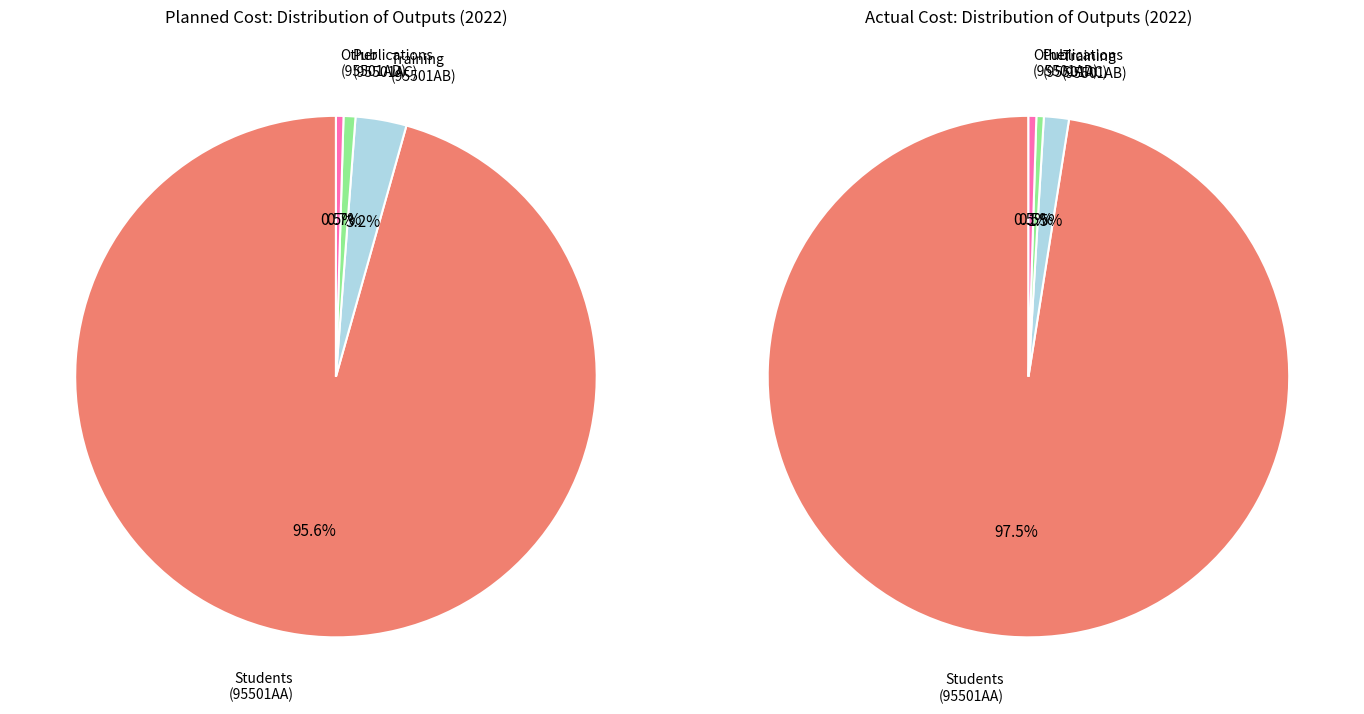

True or false: Botime te tjera (95501AD) accounts for 0% of the total.

True